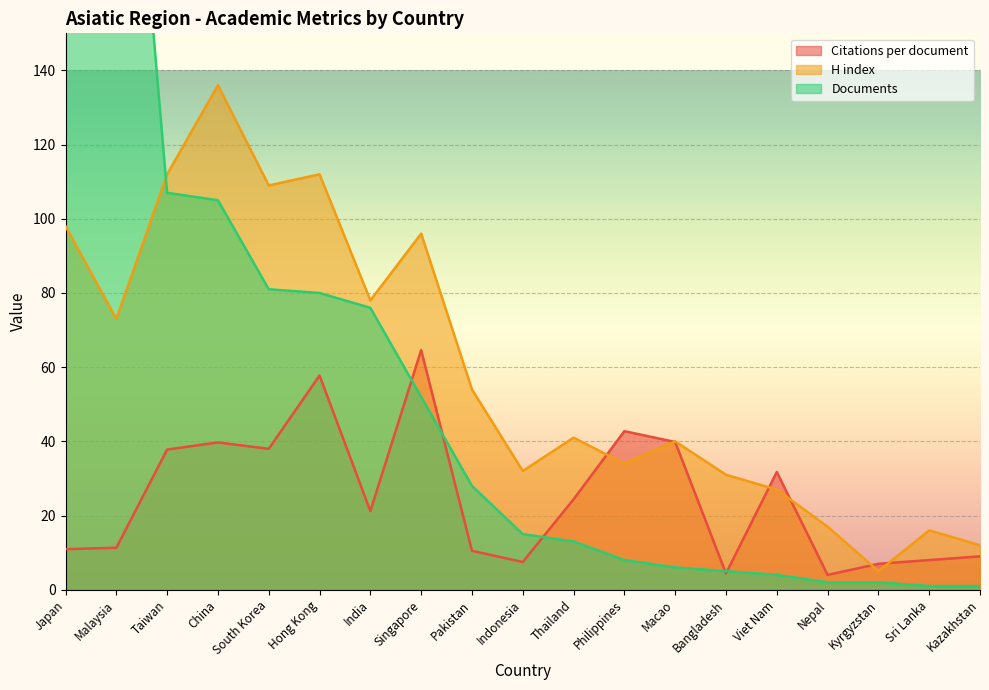

At which label does Citations per document first exceed 21?

Taiwan